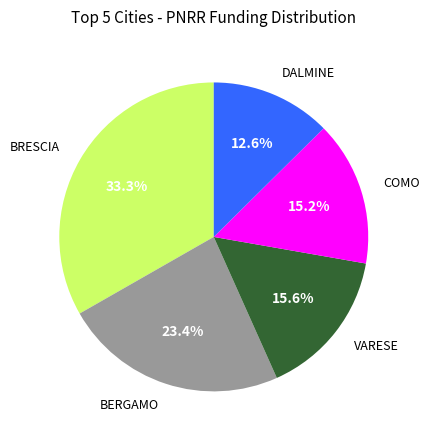

To the nearest percent, what percentage of the pie is DALMINE?

13%